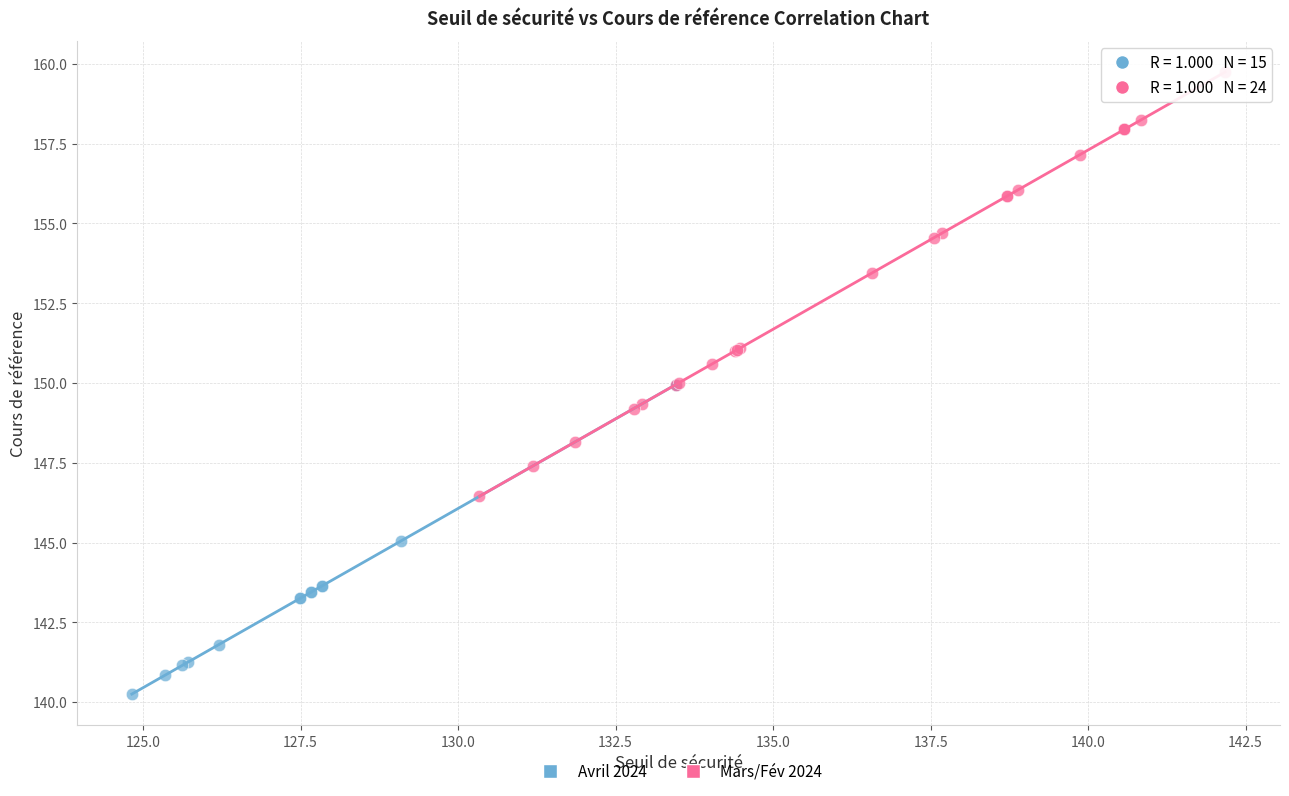

Which series contains the highest Y value?

Mars/Fév 2024